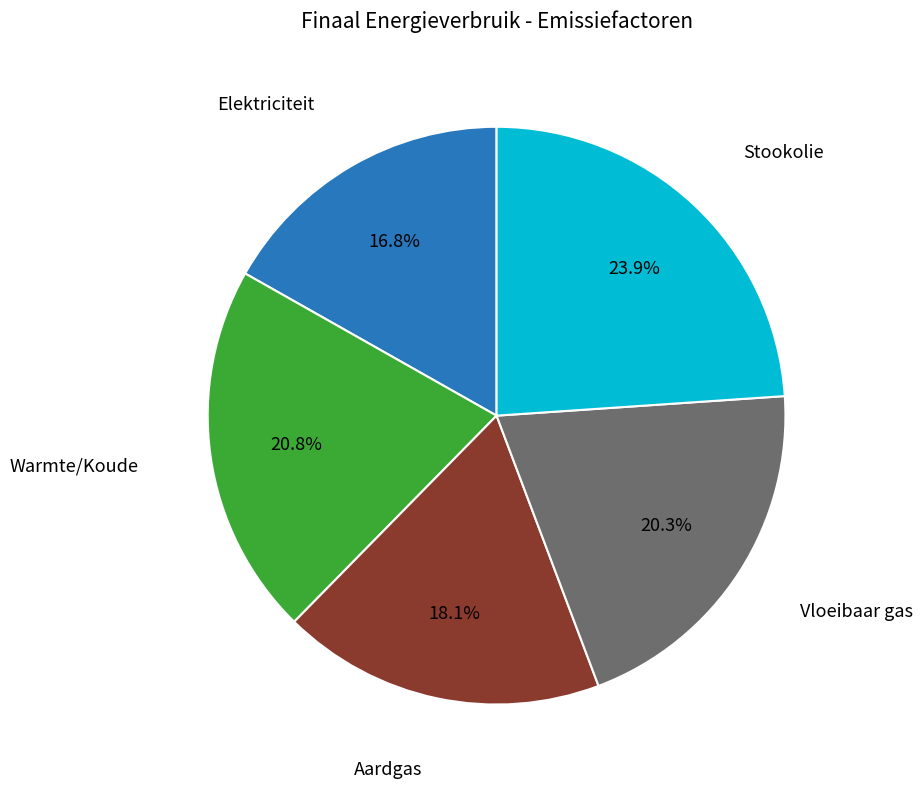

Count the number of slices in the pie.

5